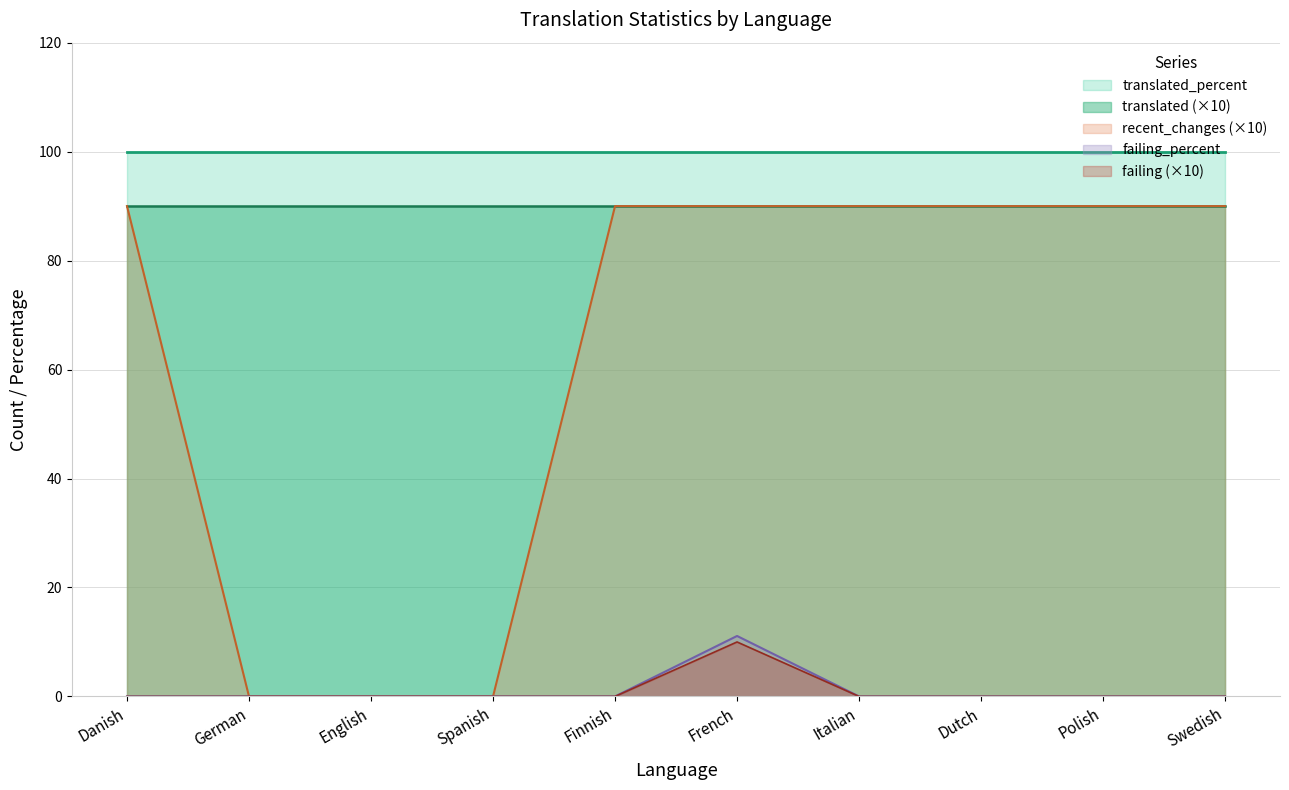

Is it true that failing_percent equals -5.1 at Polish?

False